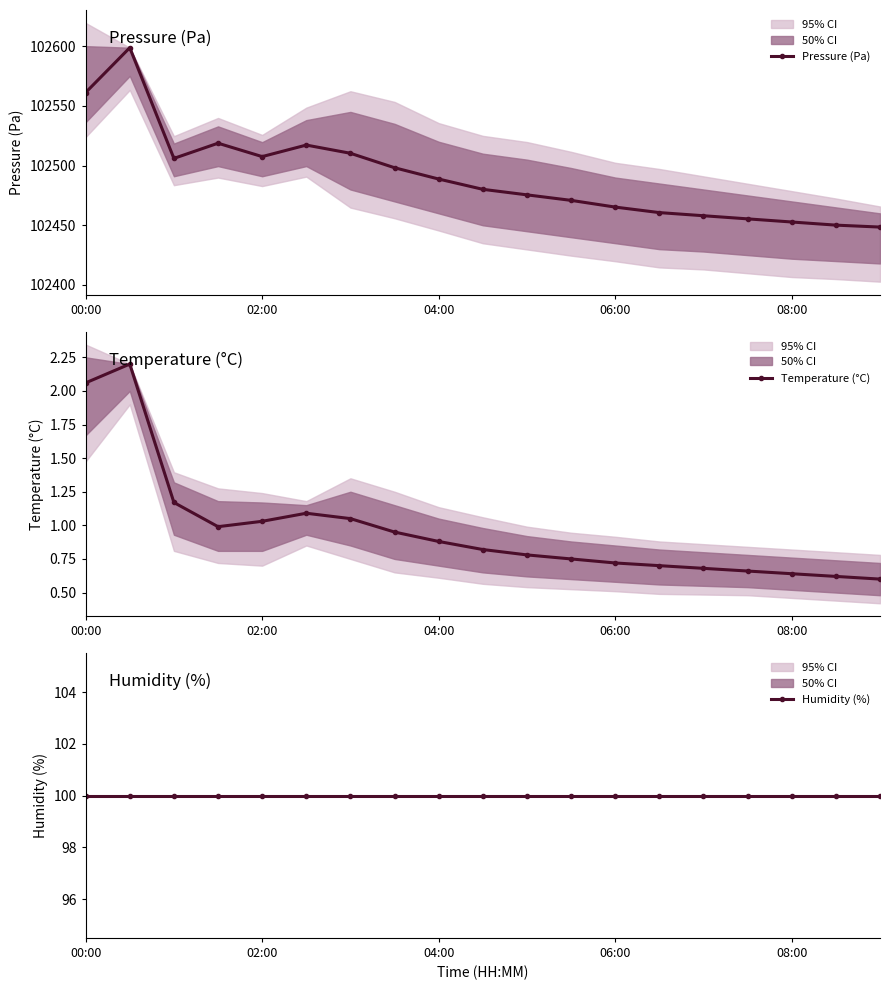

Between 10 and 14, which series saw the biggest shift?

Pressure (Pa)